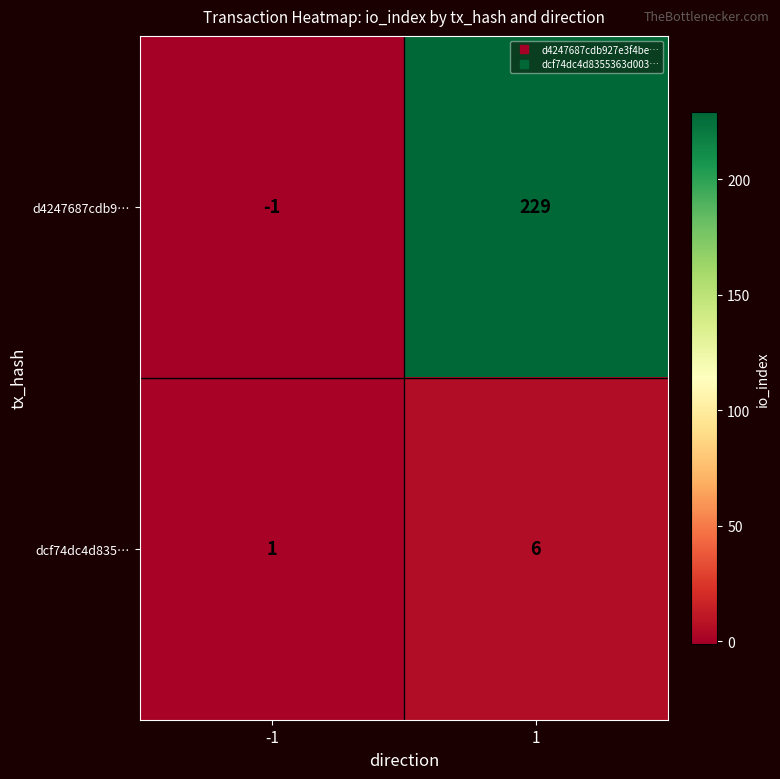

The dcf74dc4d835… series shows 1 at -1. True or false?

True